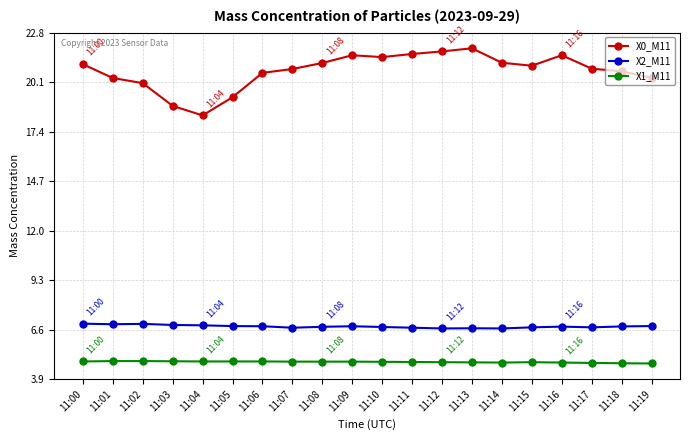

What is the spread (max minus min) of values at 11:15?

16.2